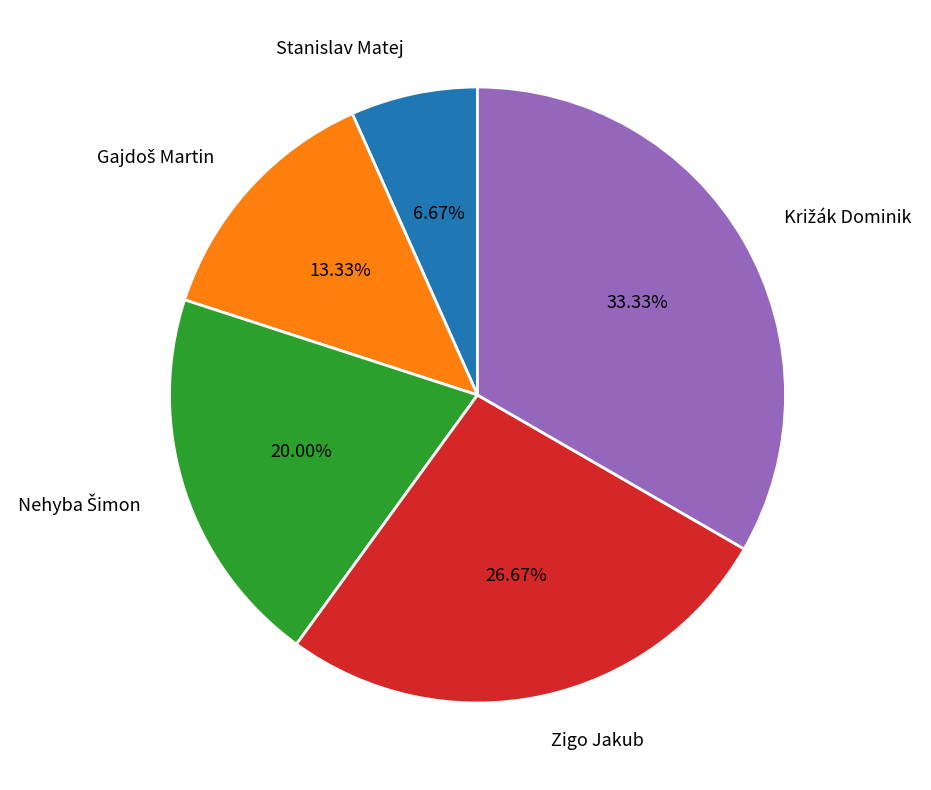

Is there any slice that represents more than half of the pie?

No